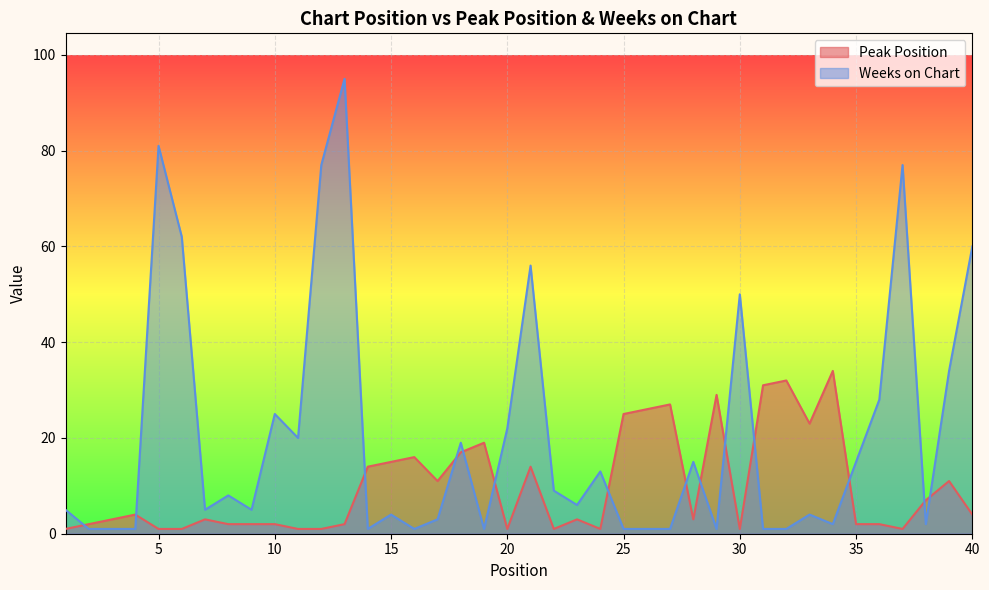

True or false: Weeks on Chart has a value of 1 at 33.

False